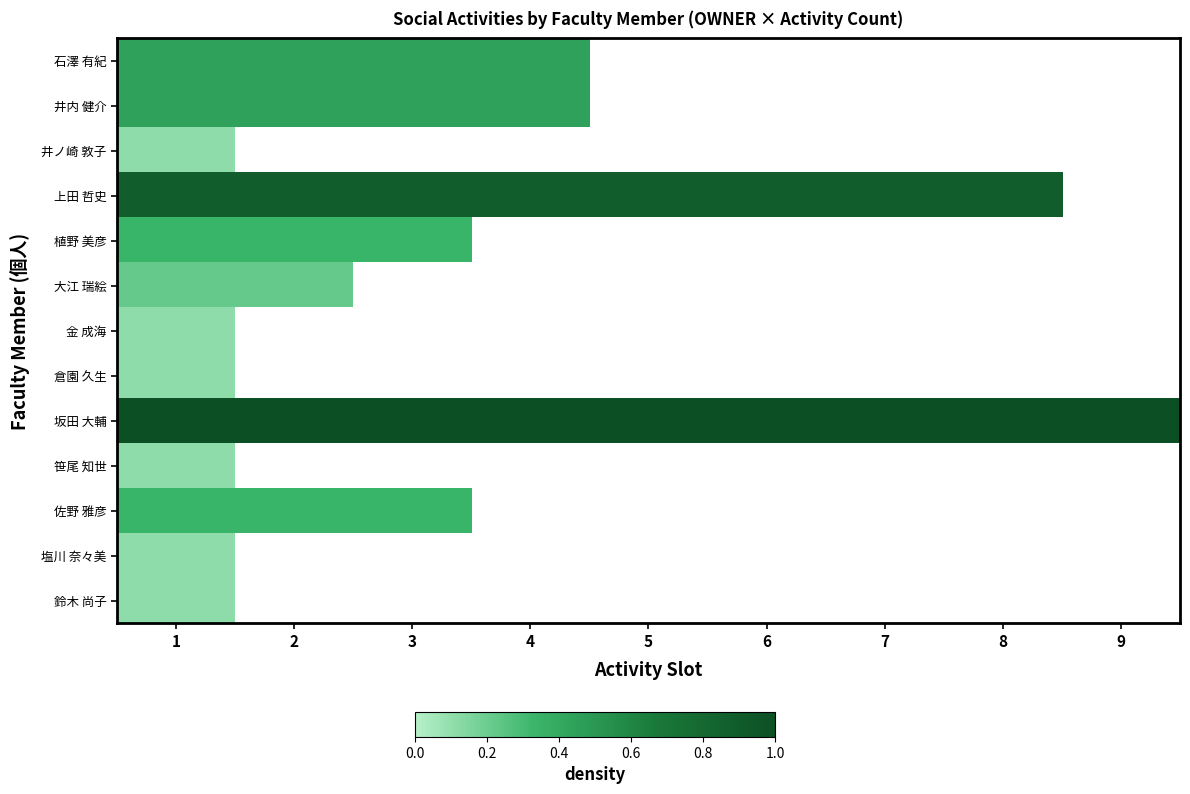

What is the maximum value for 金 成海?

0.1